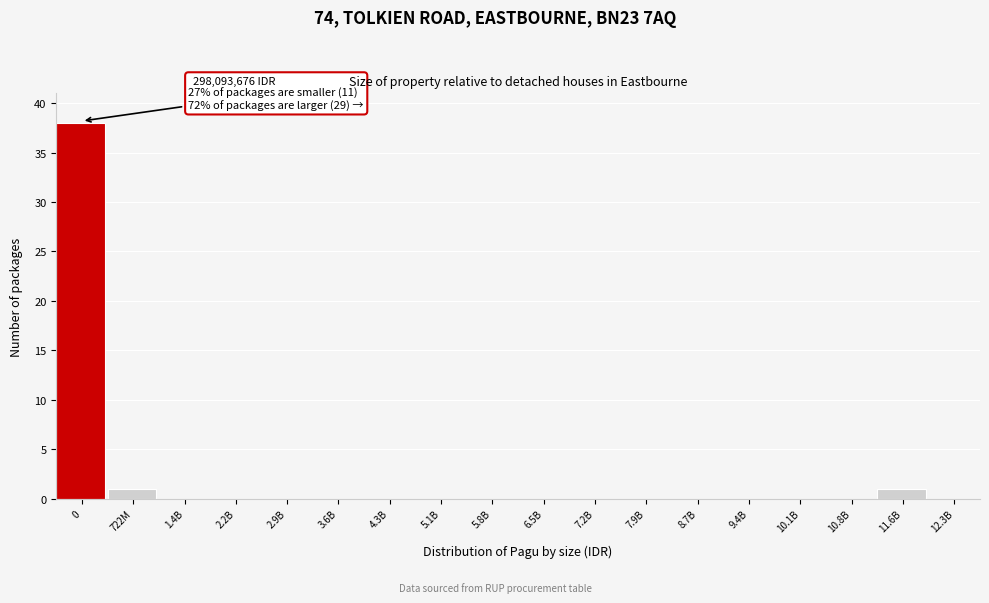

Reading left to right, extract all data points from this chart.

0=38	722M=1	1.4B=0	2.2B=0	2.9B=0	3.6B=0	4.3B=0	5.1B=0	5.8B=0	6.5B=0	7.2B=0	7.9B=0	8.7B=0	9.4B=0	10.1B=0	10.8B=0	11.6B=1	12.3B=0